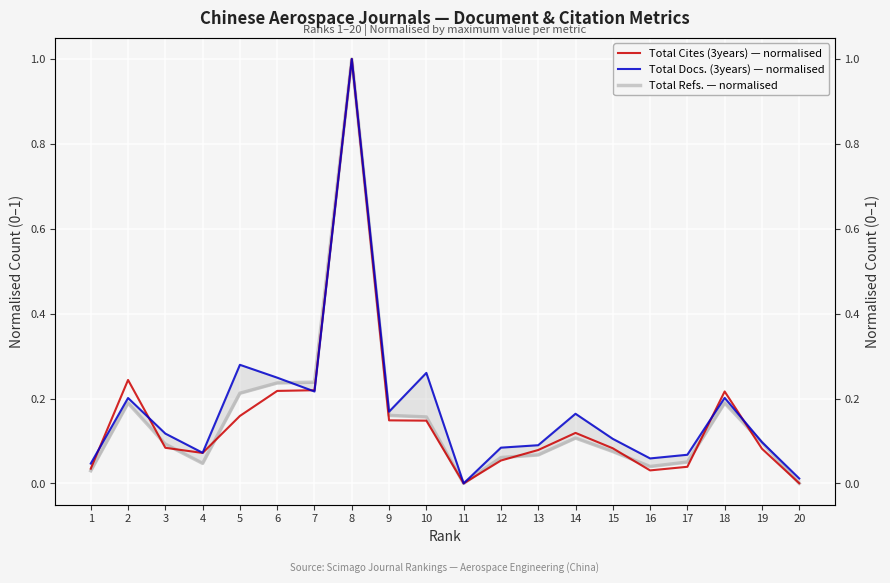

What are all the series names shown in the legend?

Total Cites (3years) — normalised, Total Docs. (3years) — normalised, Total Refs. — normalised